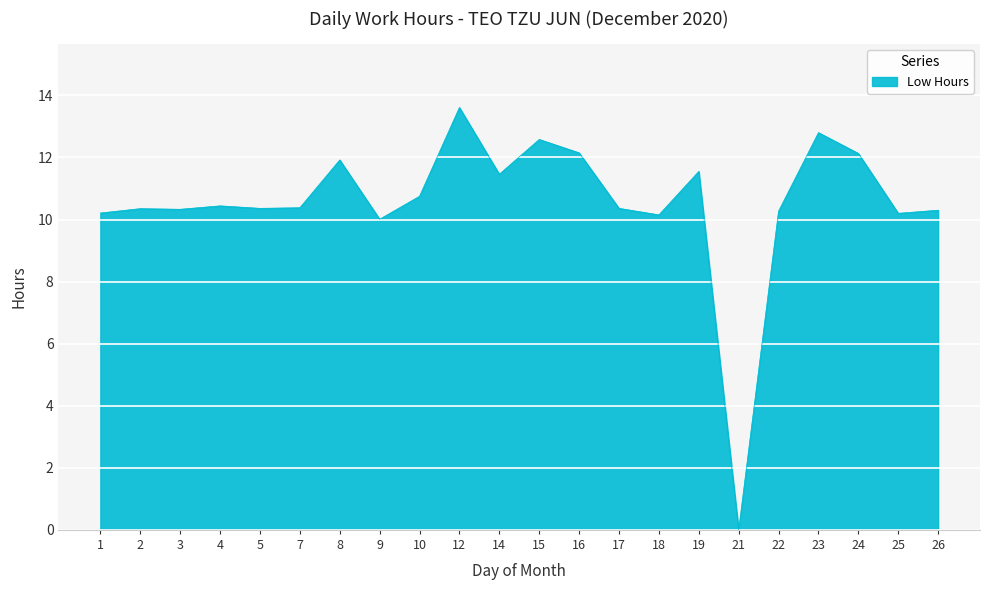

What is the difference between the maximum and minimum values?

13.6